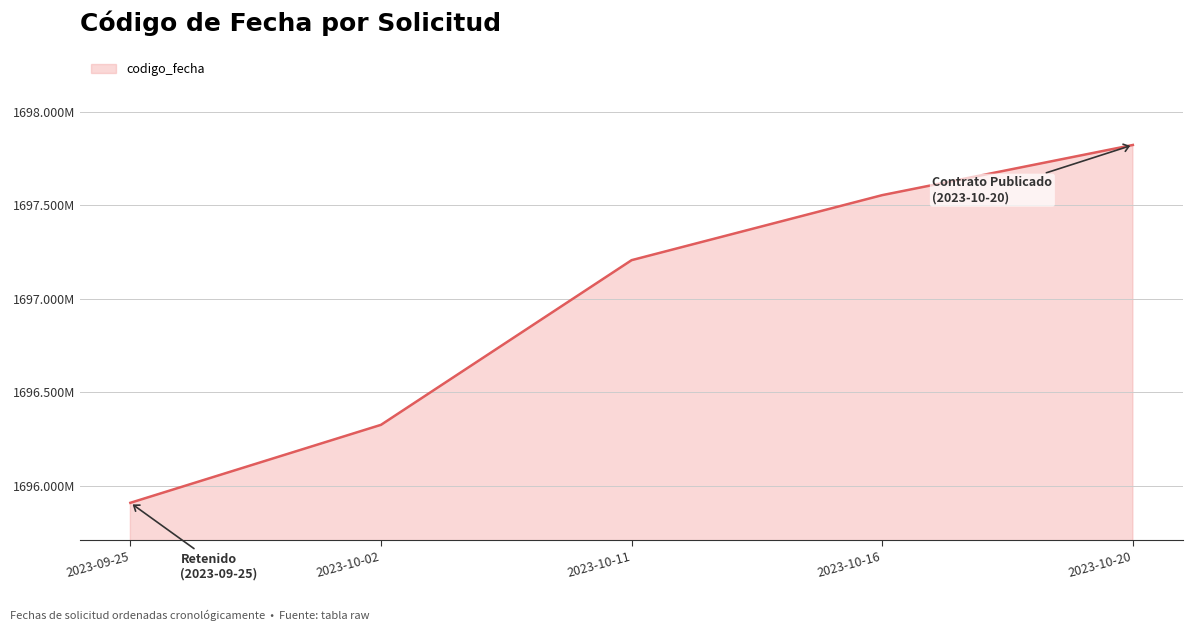

What is the ratio of the value at 2023-10-11 to the value at 2023-10-02?

1.0